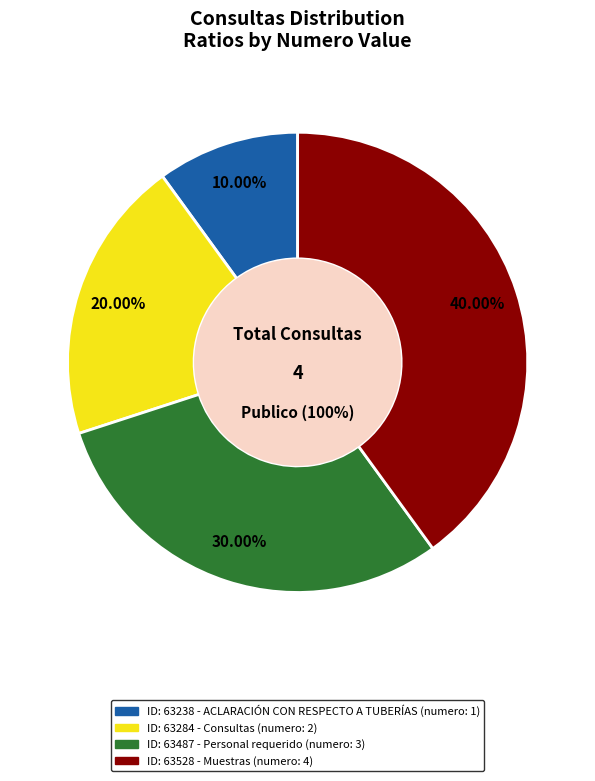

Which slice is the smallest?

63238